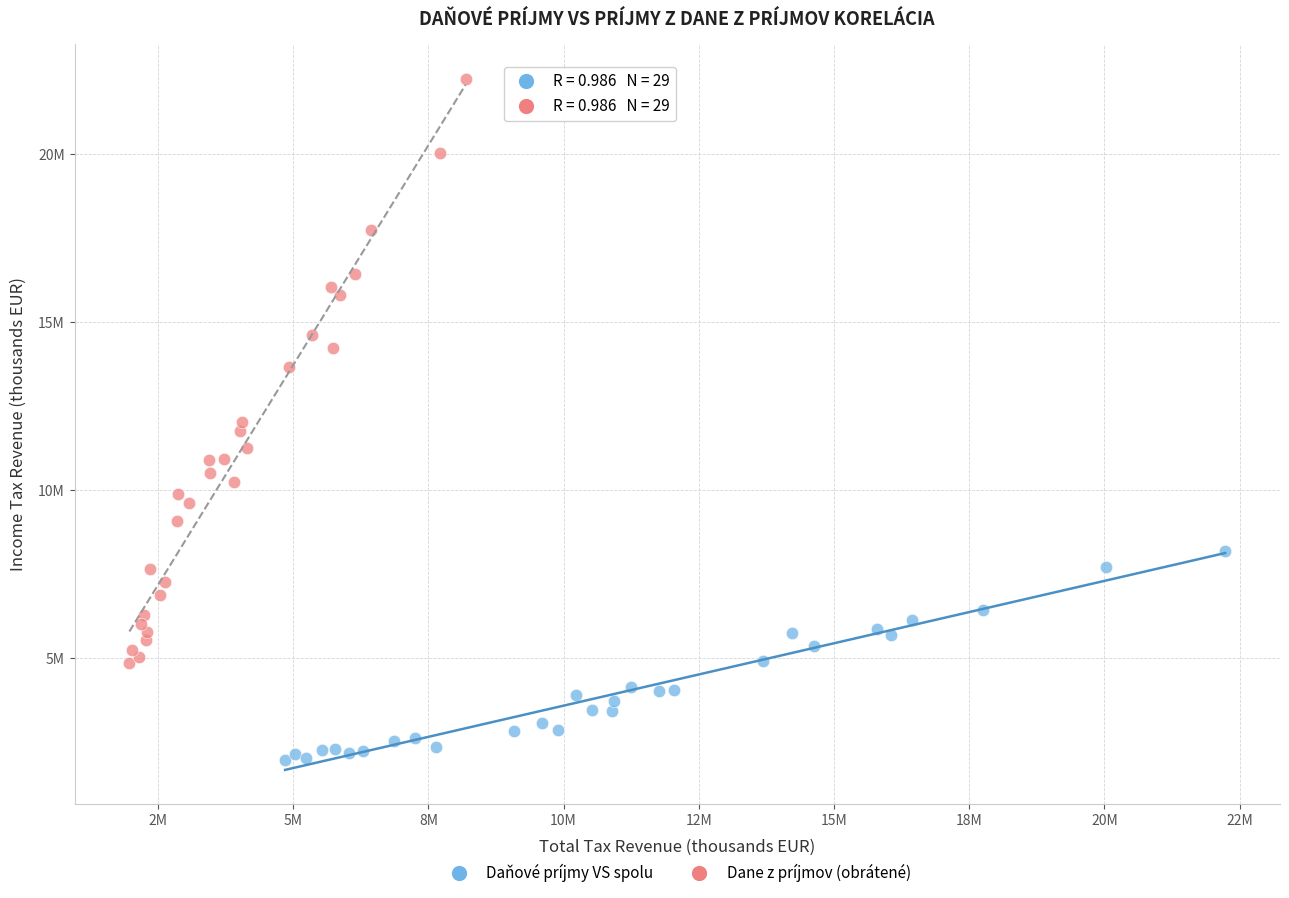

Which series reaches the minimum Y coordinate?

Daňové príjmy VS spolu